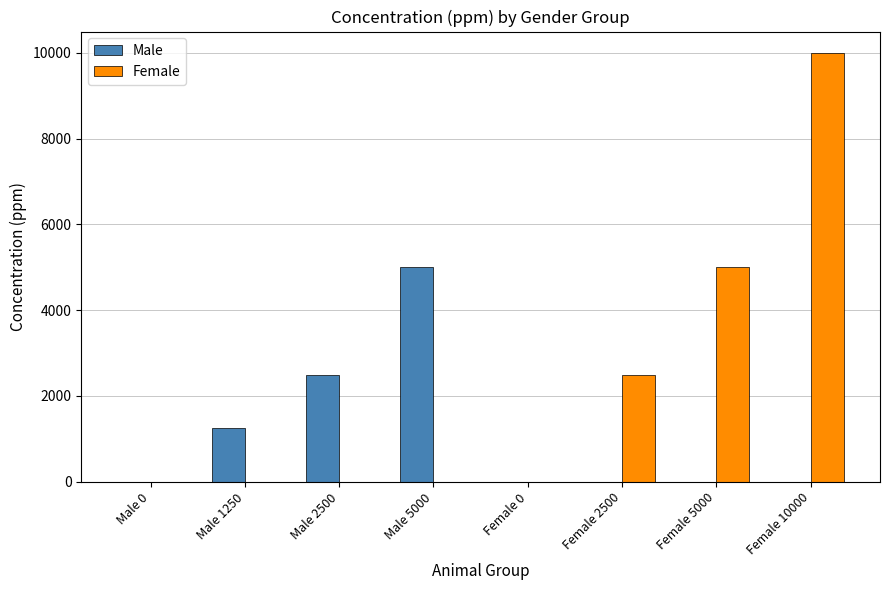

What is the maximum value shown in the chart?

10000